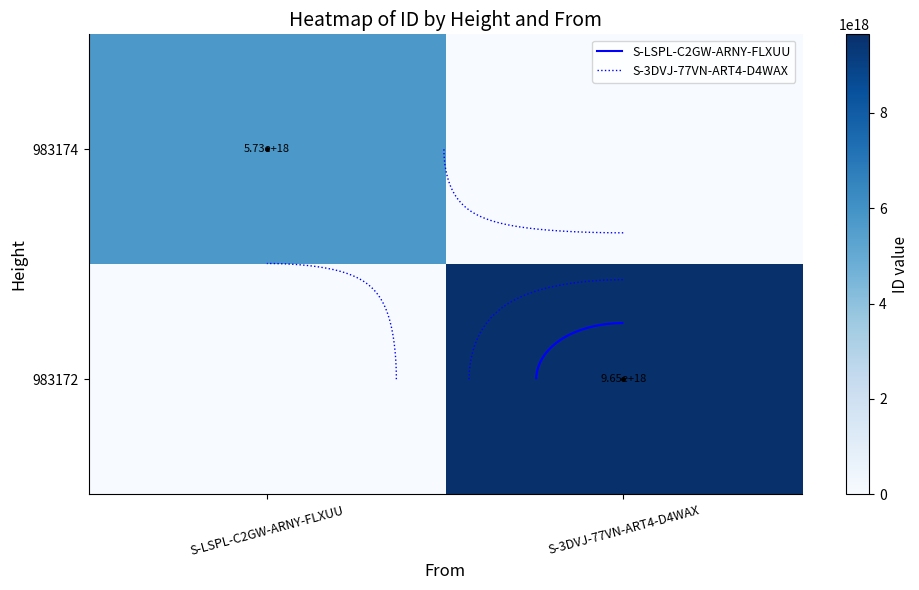

At which label is 983174 closest to 2866734259486480896?

S-LSPL-C2GW-ARNY-FLXUU